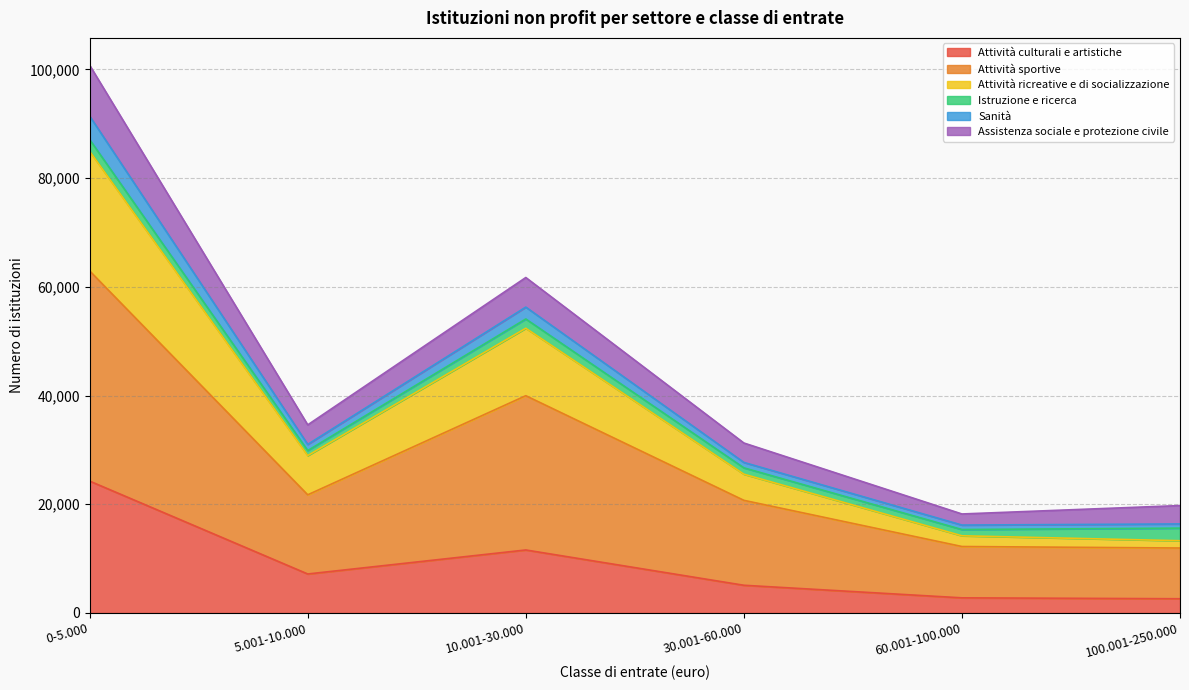

At which category is the sum across all series the highest?

0-5.000